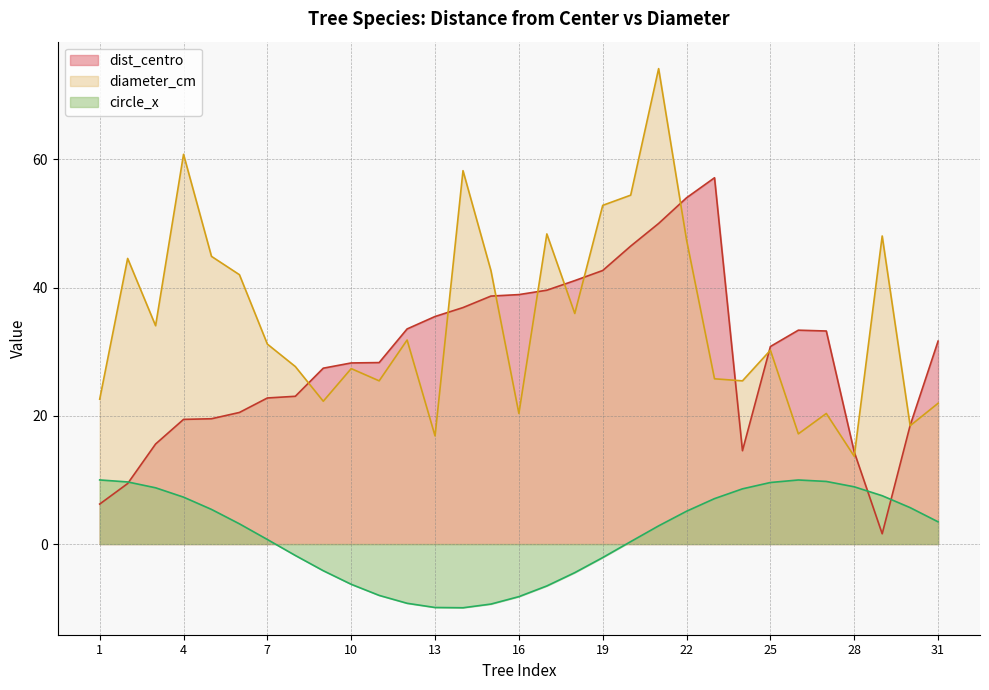

Does the chart have visible grid lines?

Yes